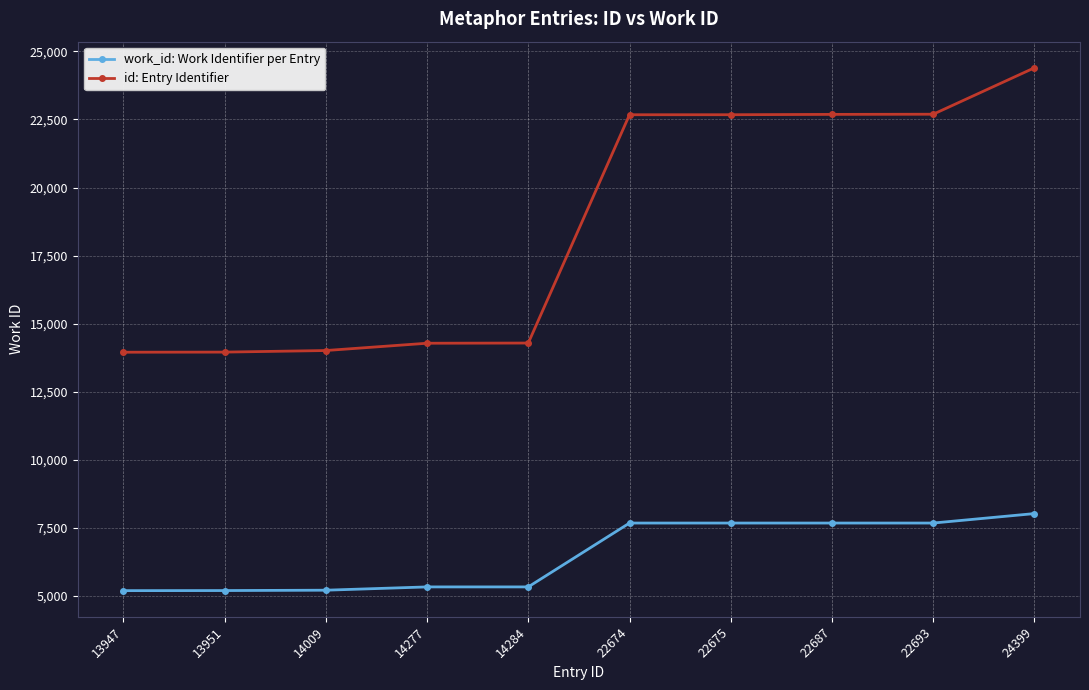

Which series has the widest spread of values?

id: Entry Identifier